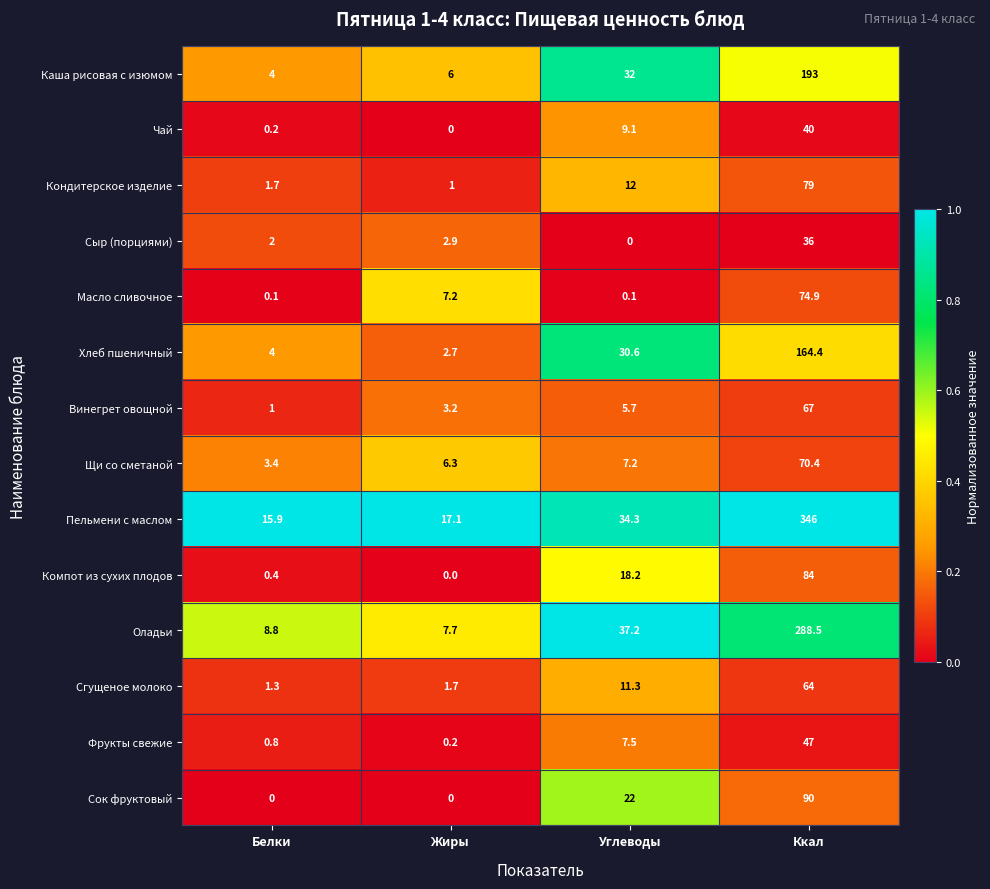

What is the difference between the highest and lowest values at Ккал?

310.0